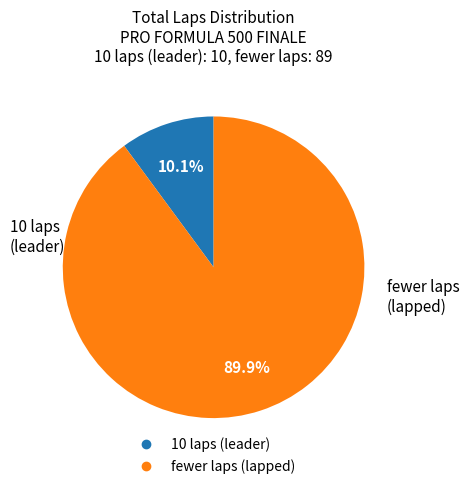

Is there any slice that represents more than half of the pie?

Yes